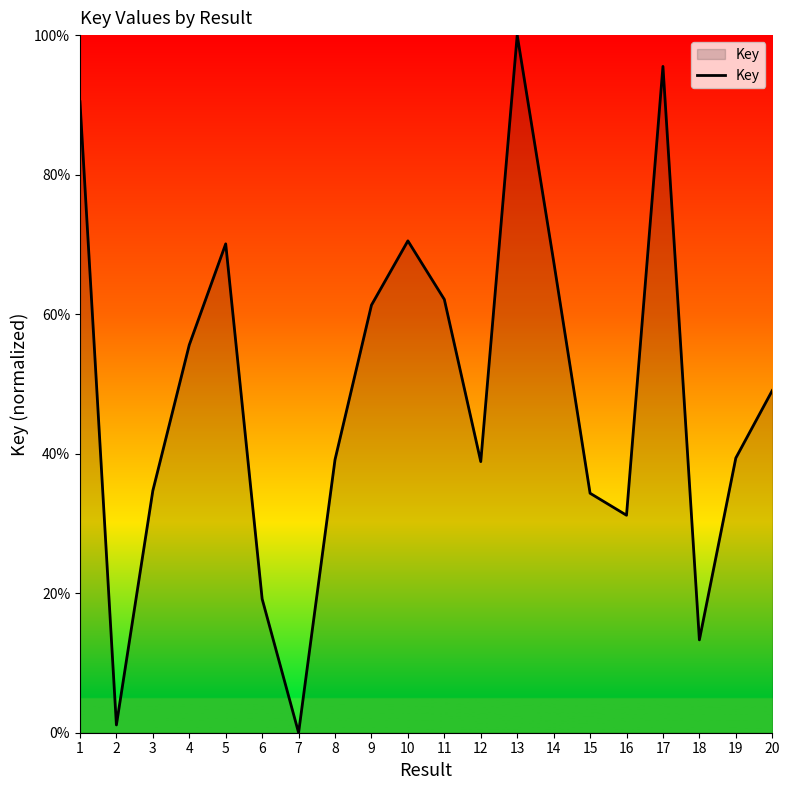

What is the difference between the maximum and minimum values?

100.0